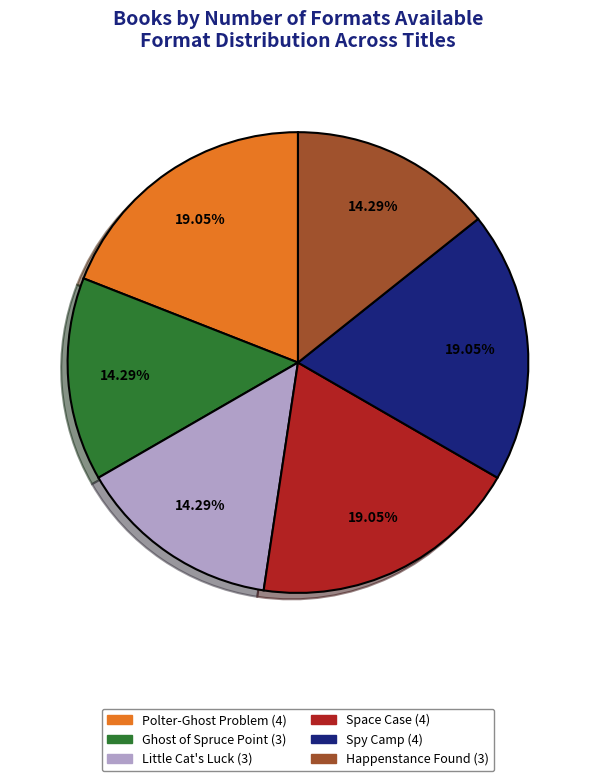

Does Space Case account for over 50% of the chart?

No